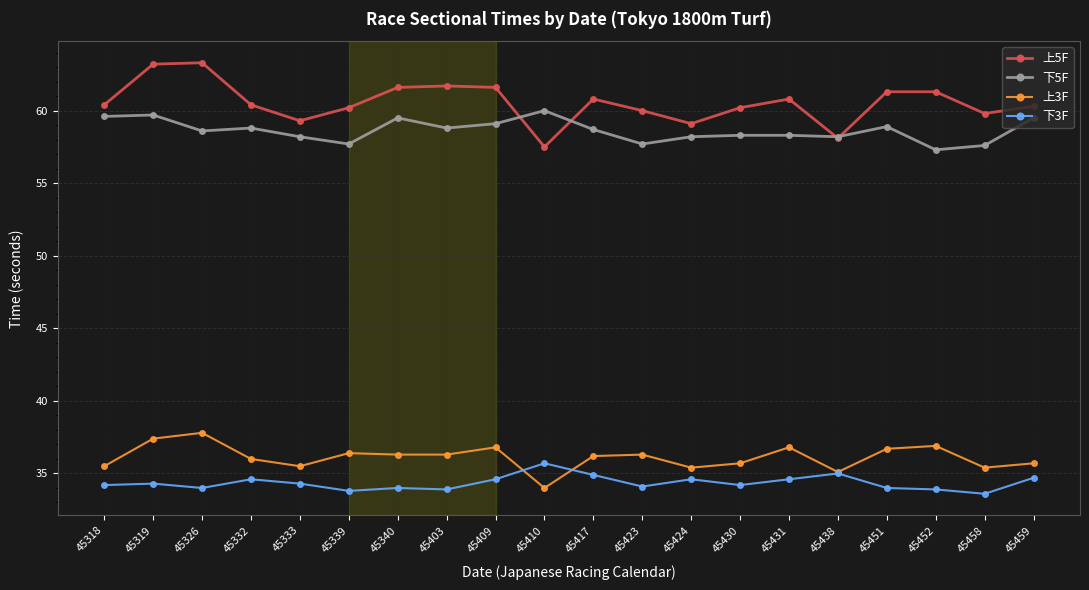

What is the sum of all 上5F values?

1210.9